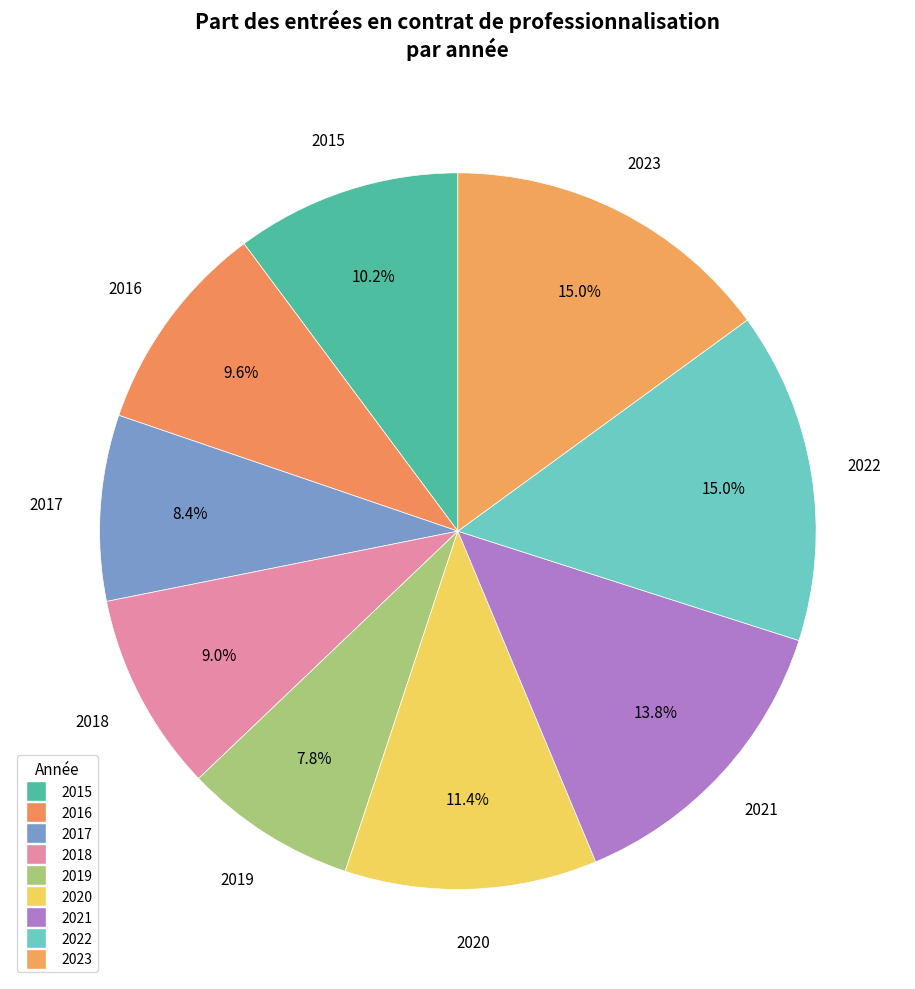

To the nearest percent, what portion does 2019 represent?

8%